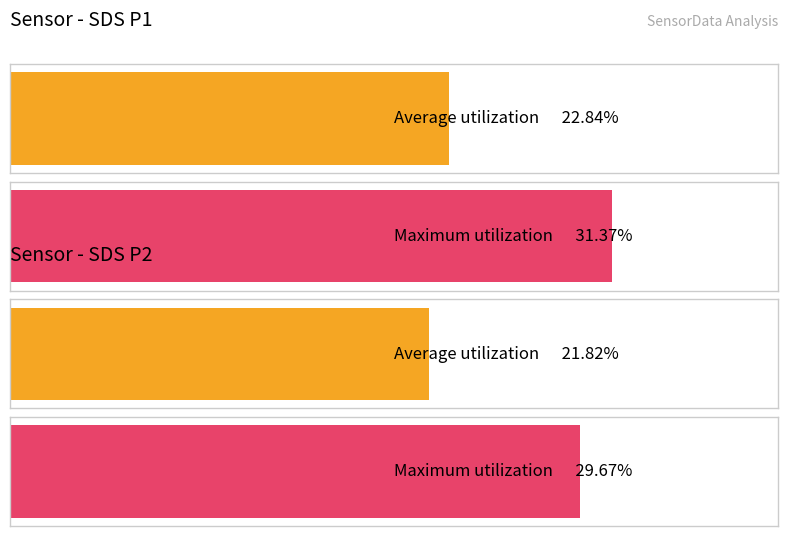

The SDS_P1 series shows 27.5 at 01:21. True or false?

False